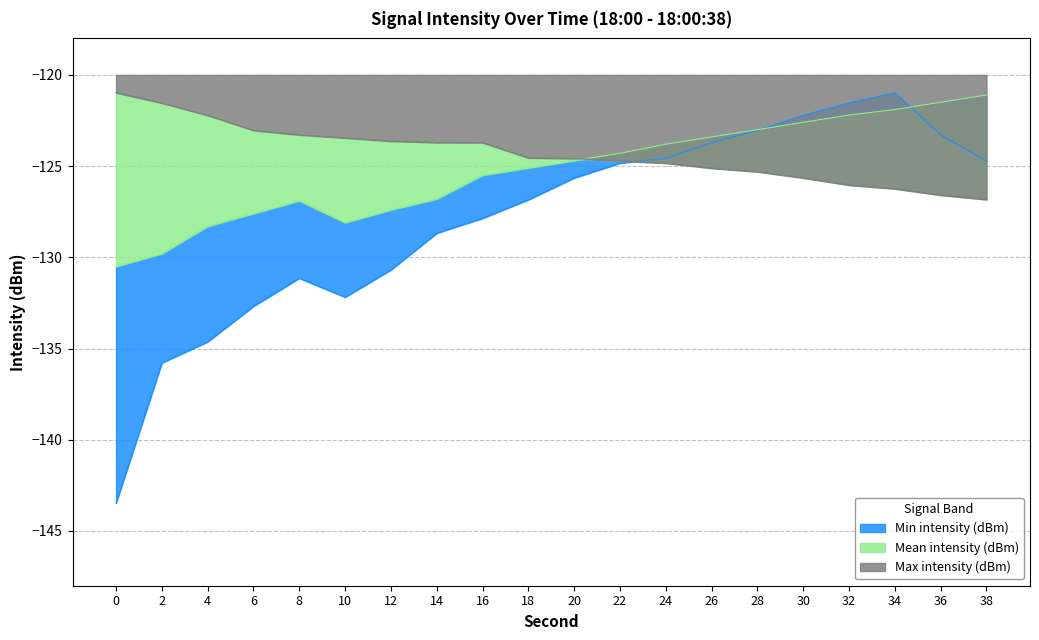

What is the minimum value for Mean intensity (dBm)?

-130.5